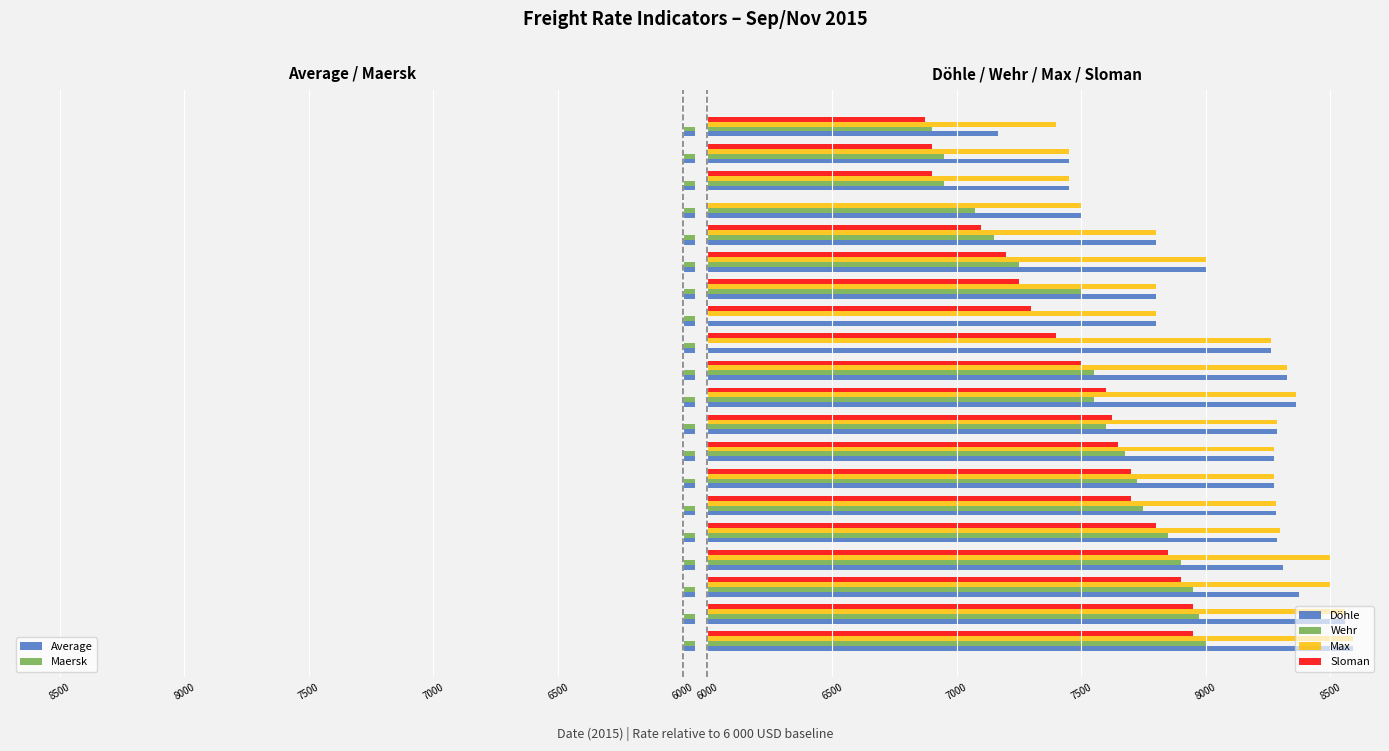

What position from the right is 7500?

17